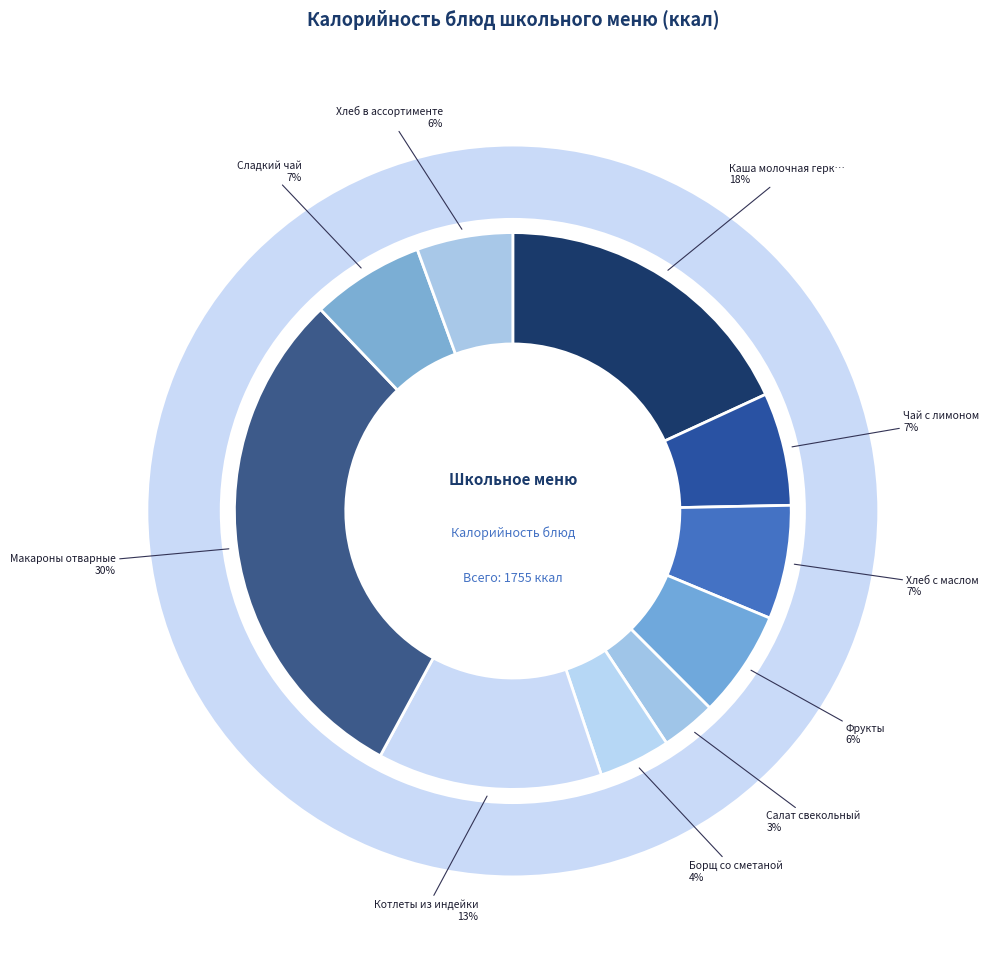

What is the smallest slice in the pie chart?

Салат свекольный